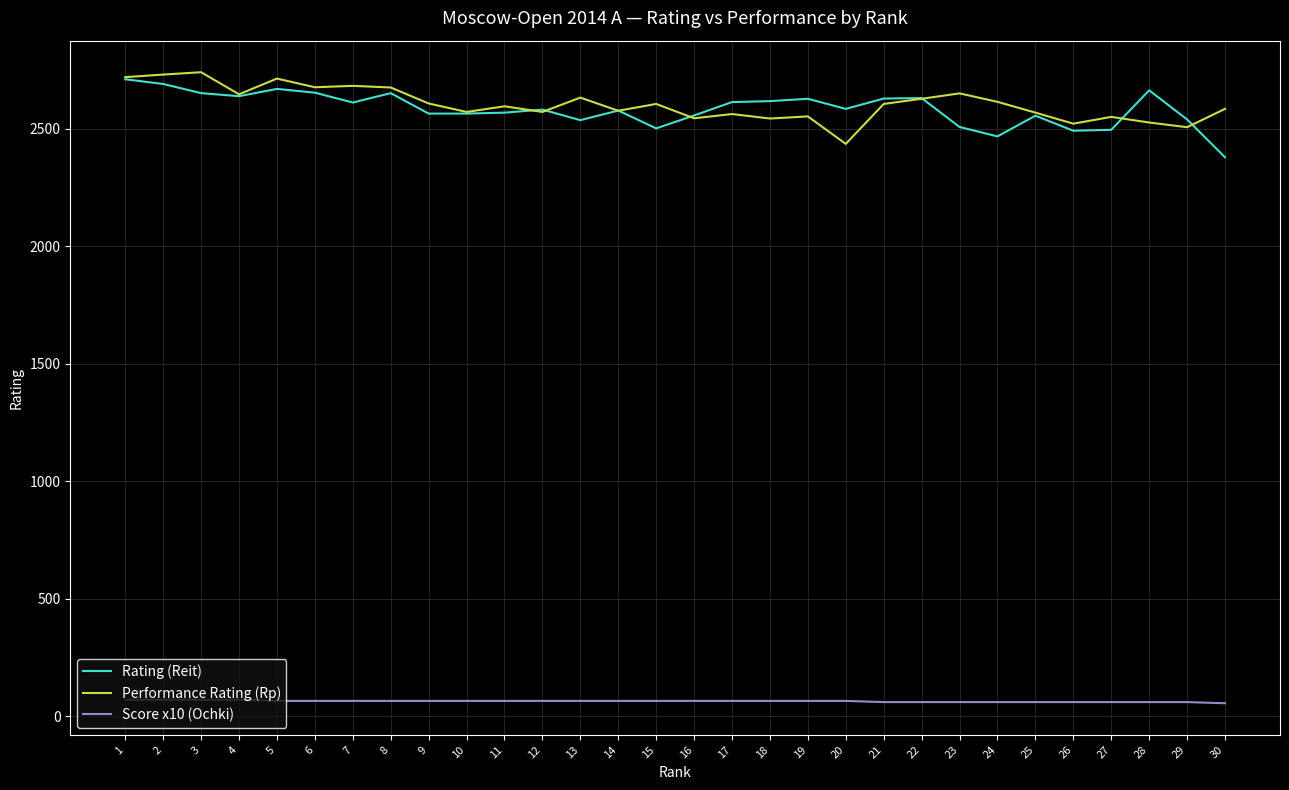

What is the maximum value for Rating (Reit)?

2710